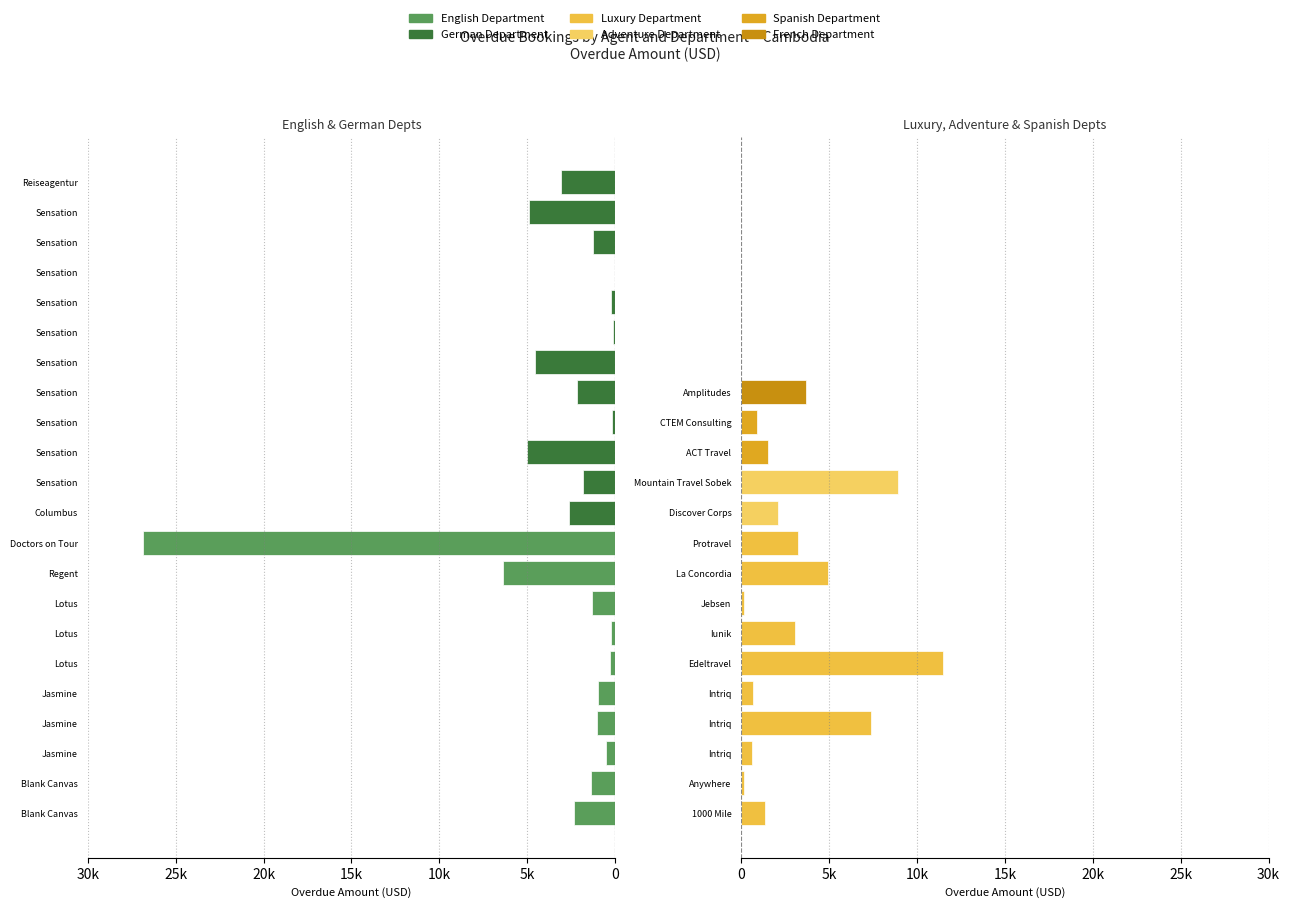

How many values in Right Depts are above zero?

15